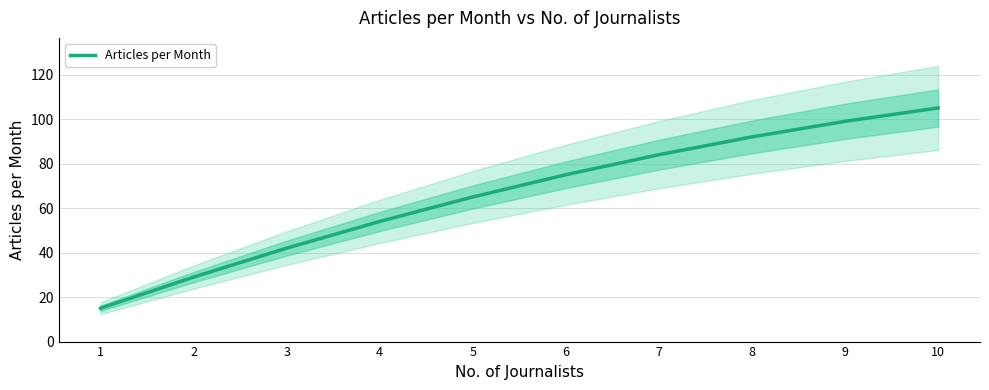

Rank the categories by value from highest to lowest.

10, 9, 8, 7, 6, 5, 4, 3, 2, 1